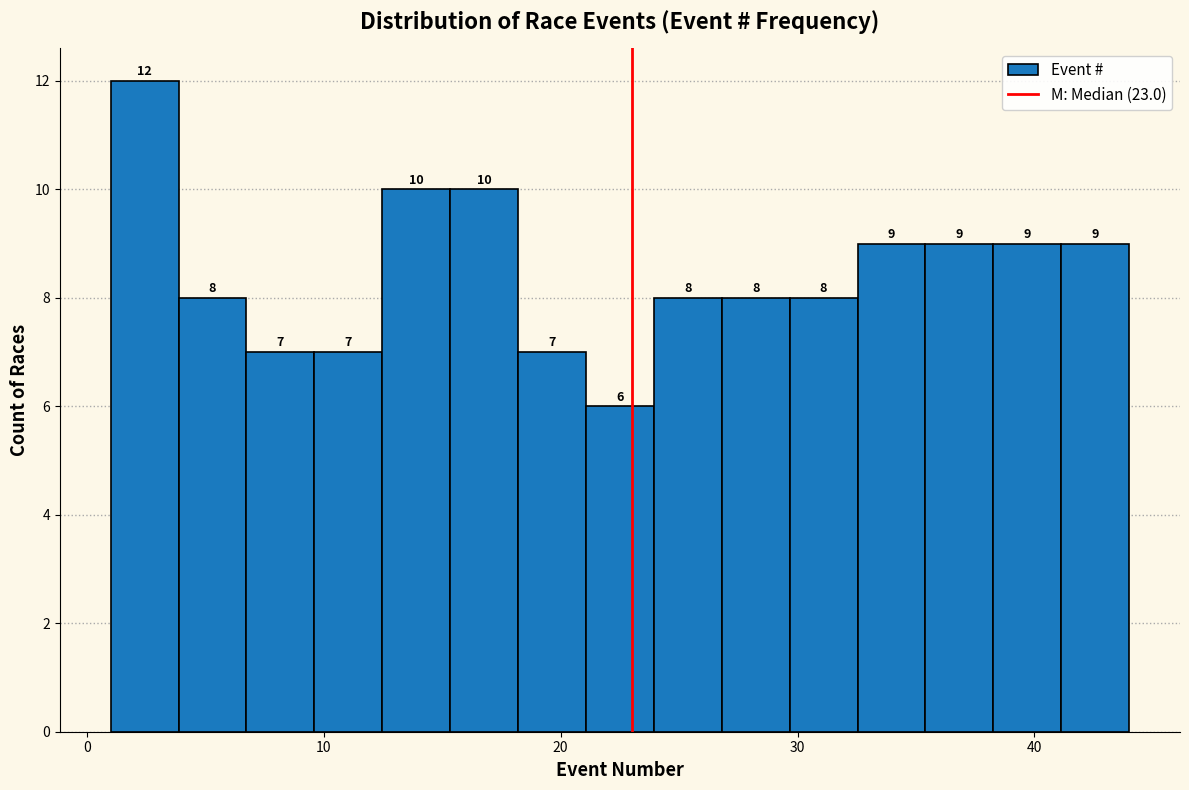

Around what value on the x-axis is the tallest bar? Give the approximate position of its centre, as read against the axis.

2